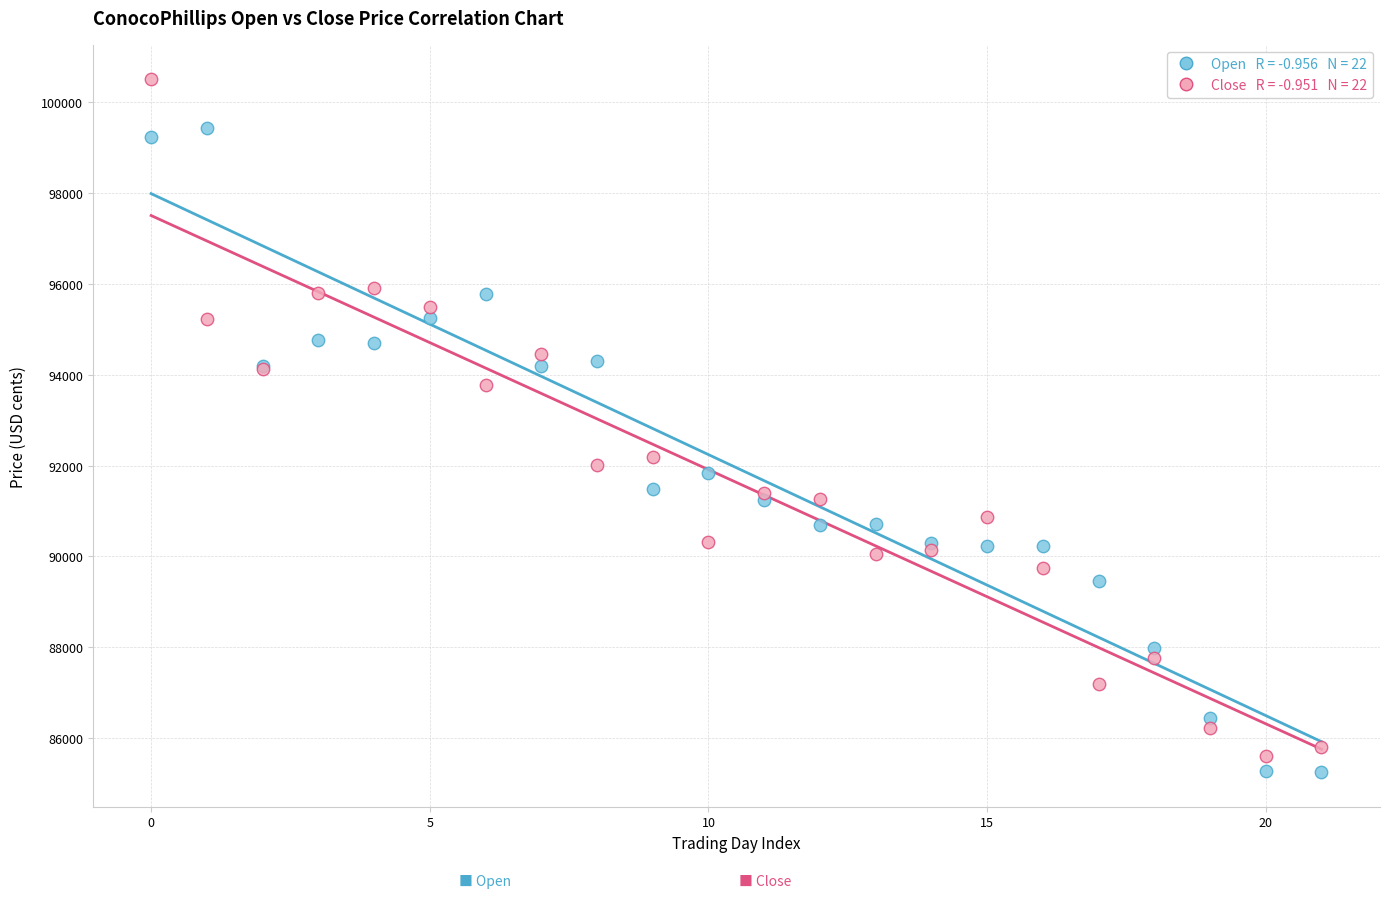

Across all series, what Y value is closest to 92878?

92196